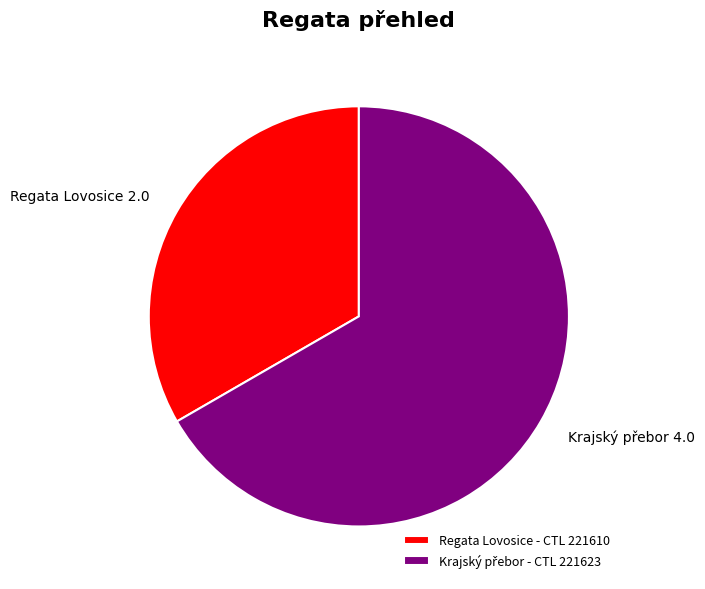

Which category has the smallest portion of the pie?

Regata Lovosice - CTL 221610